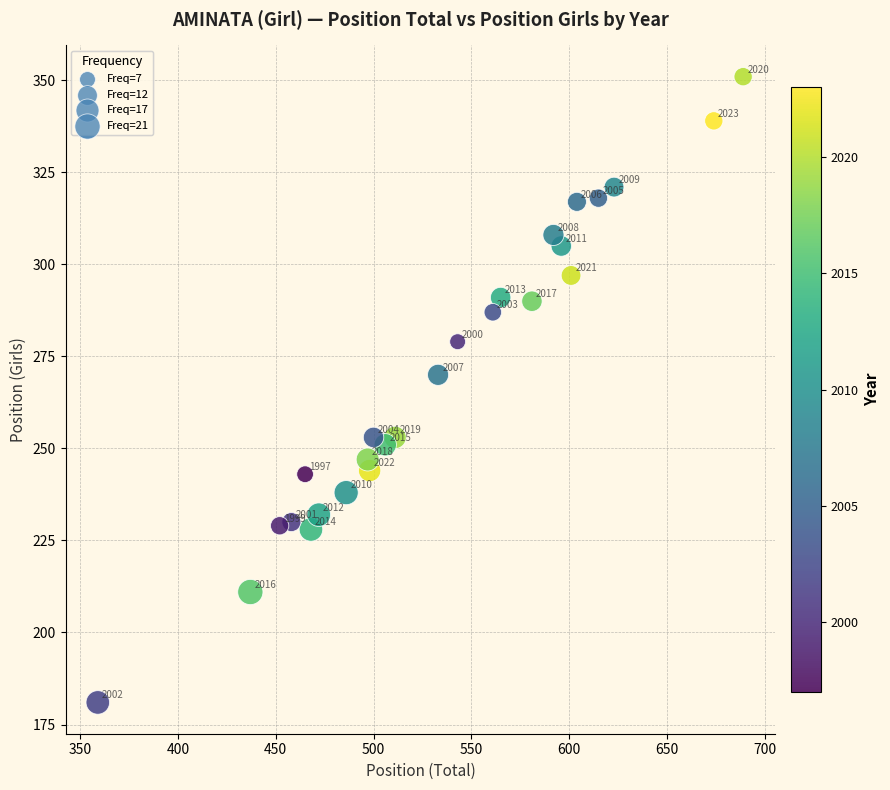

What is the range of X values (max minus min)?

330